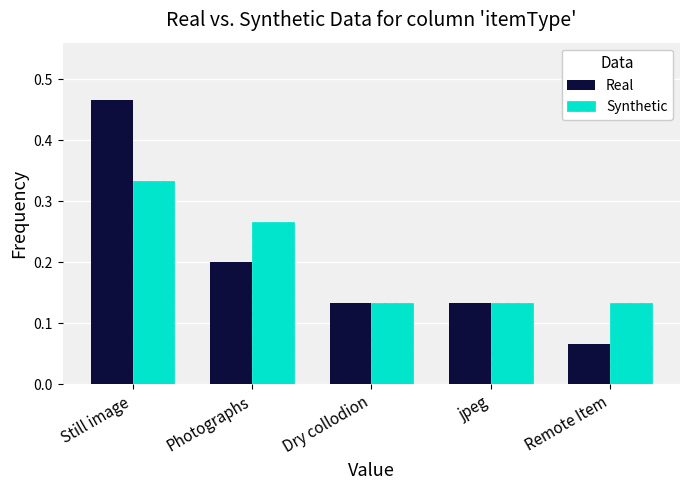

What is the sum of all Synthetic values?

1.0